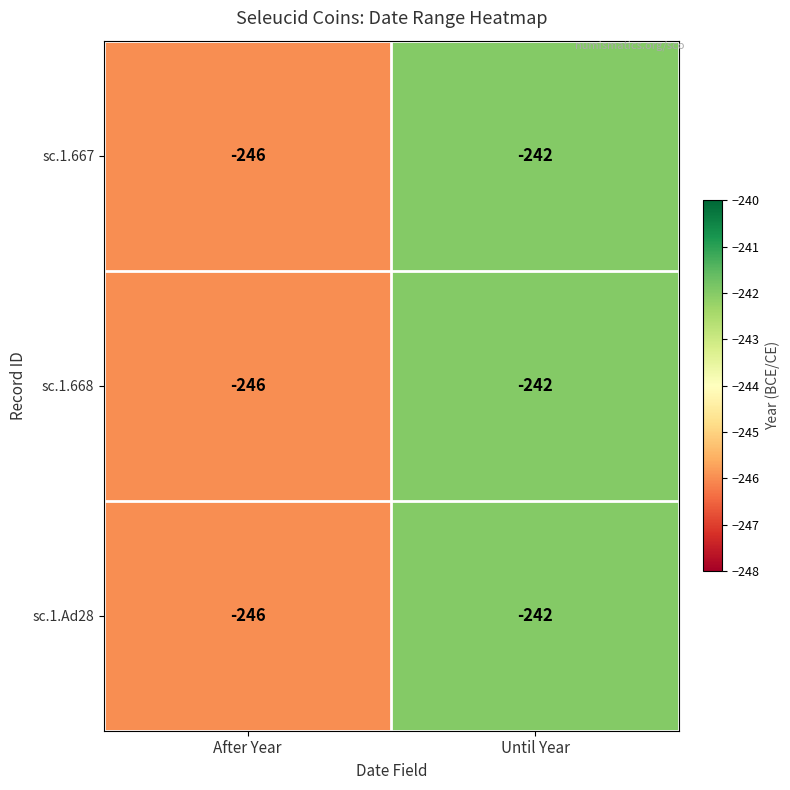

At which label is sc.1.668 closest to -244?

After Year